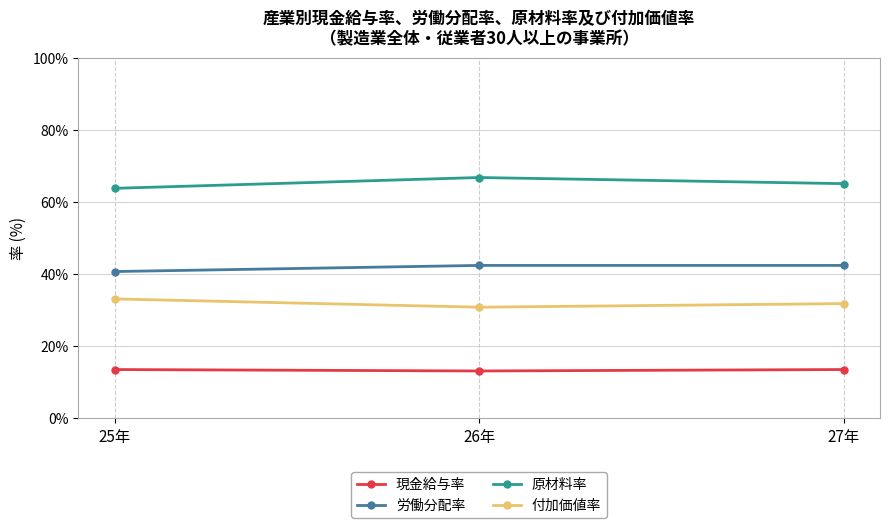

Reading left to right, what are all the values shown in this chart?

現金給与率: 25年=13.5	26年=13.1	27年=13.5
労働分配率: 25年=40.7	26年=42.4	27年=42.4
原材料率: 25年=63.8	26年=66.8	27年=65.1
付加価値率: 25年=33.1	26年=30.8	27年=31.8